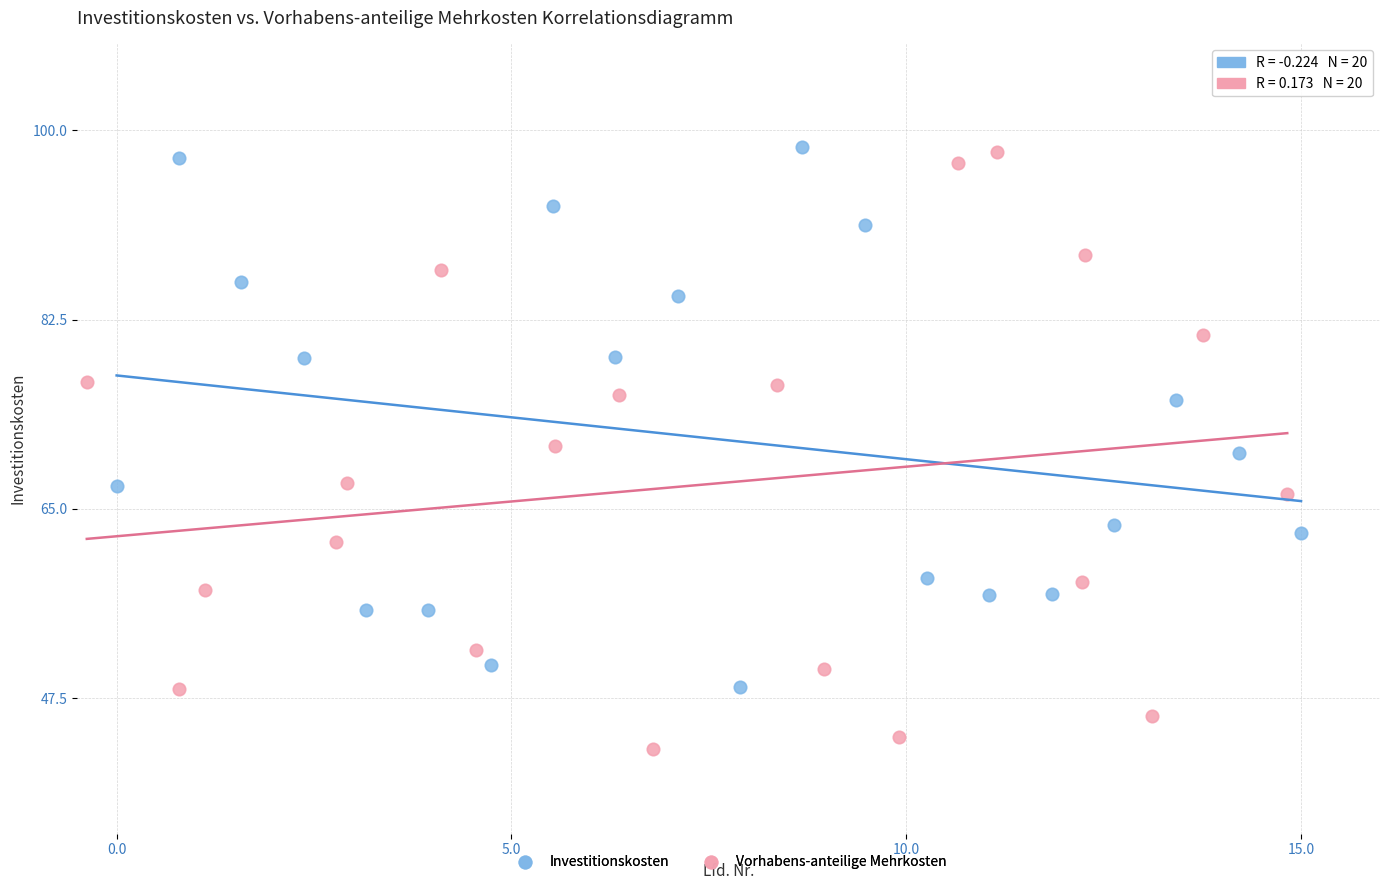

Which series has the widest spread of Y values?

Vorhabens-anteilige Mehrkosten